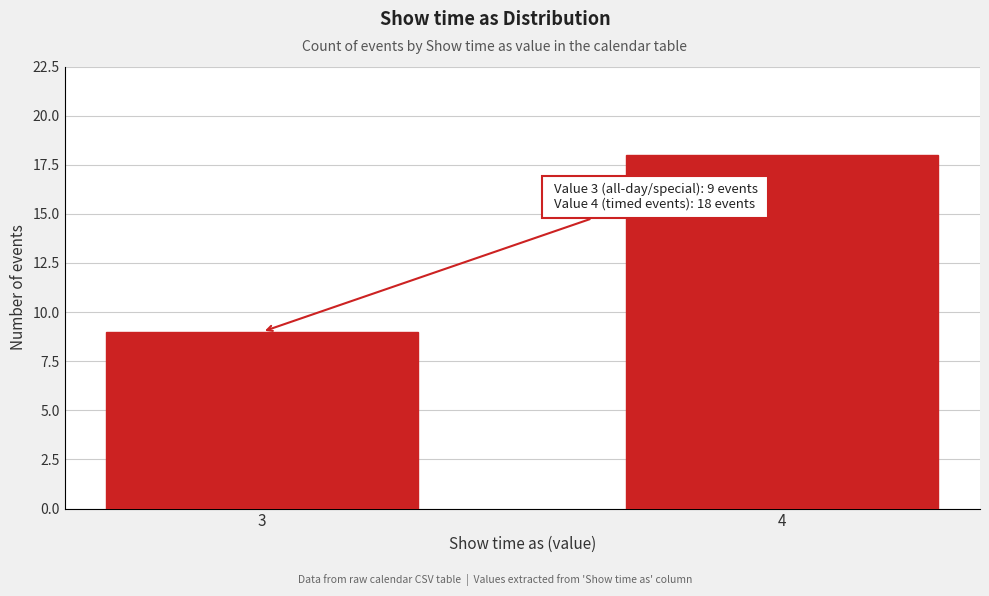

Reading left to right, extract all data points from this chart.

9	18